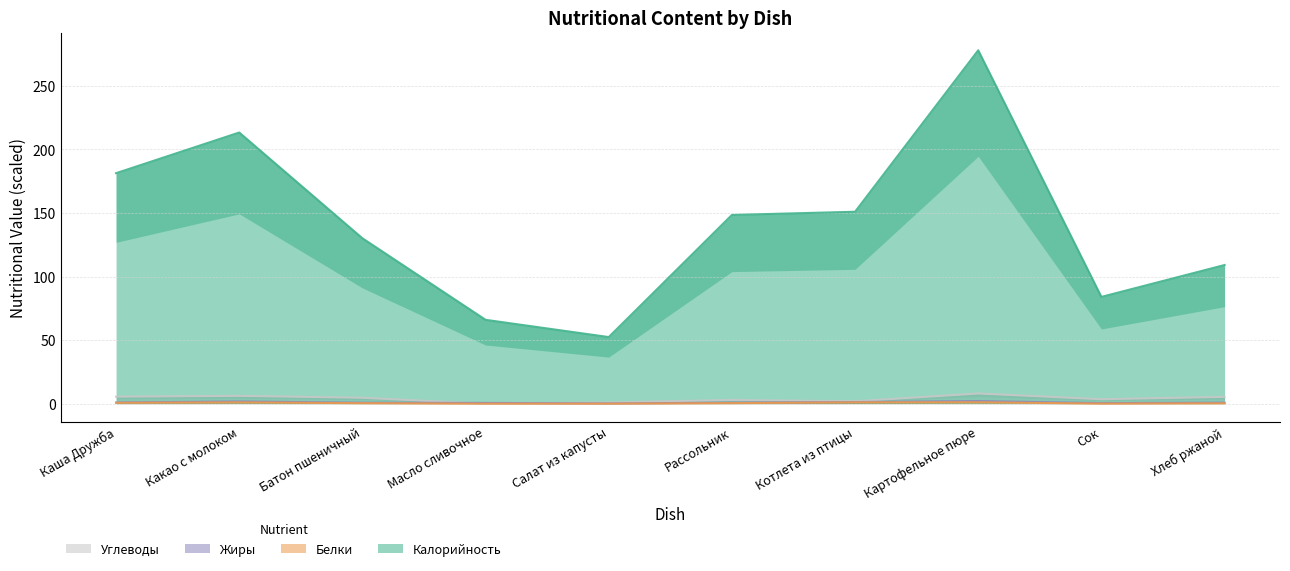

Which series has the largest total across all categories?

Калорийность